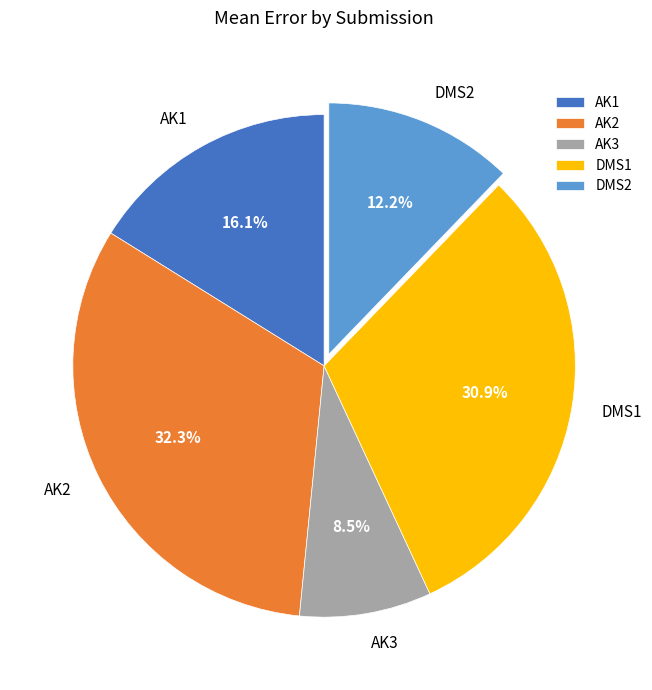

Approximately how many times larger is the value at AK1 compared to AK2?

0.5